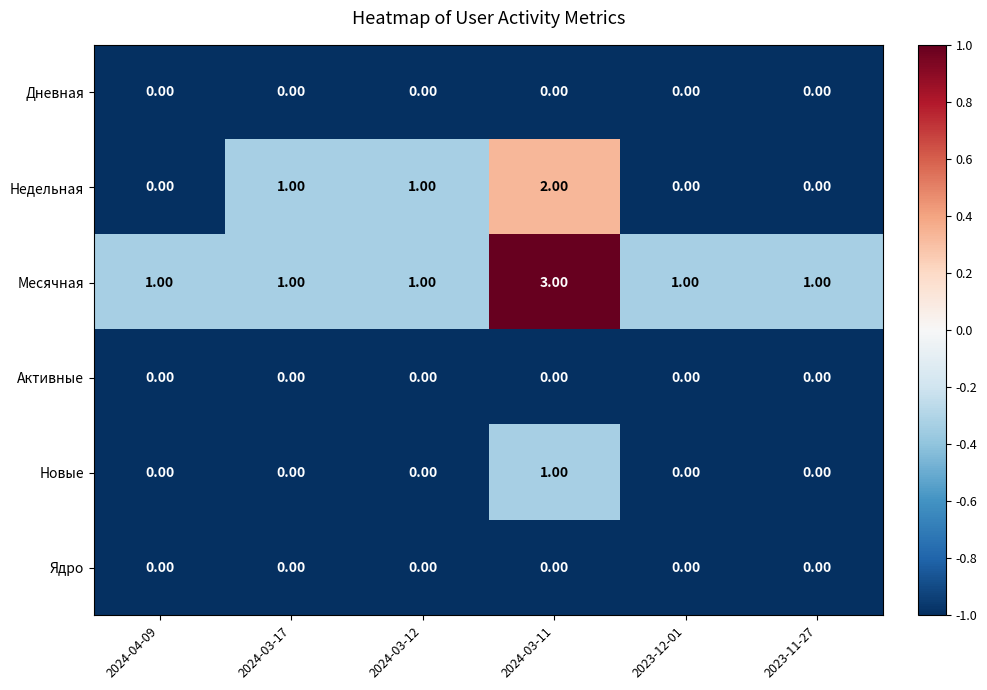

How many series are shown in this chart?

6